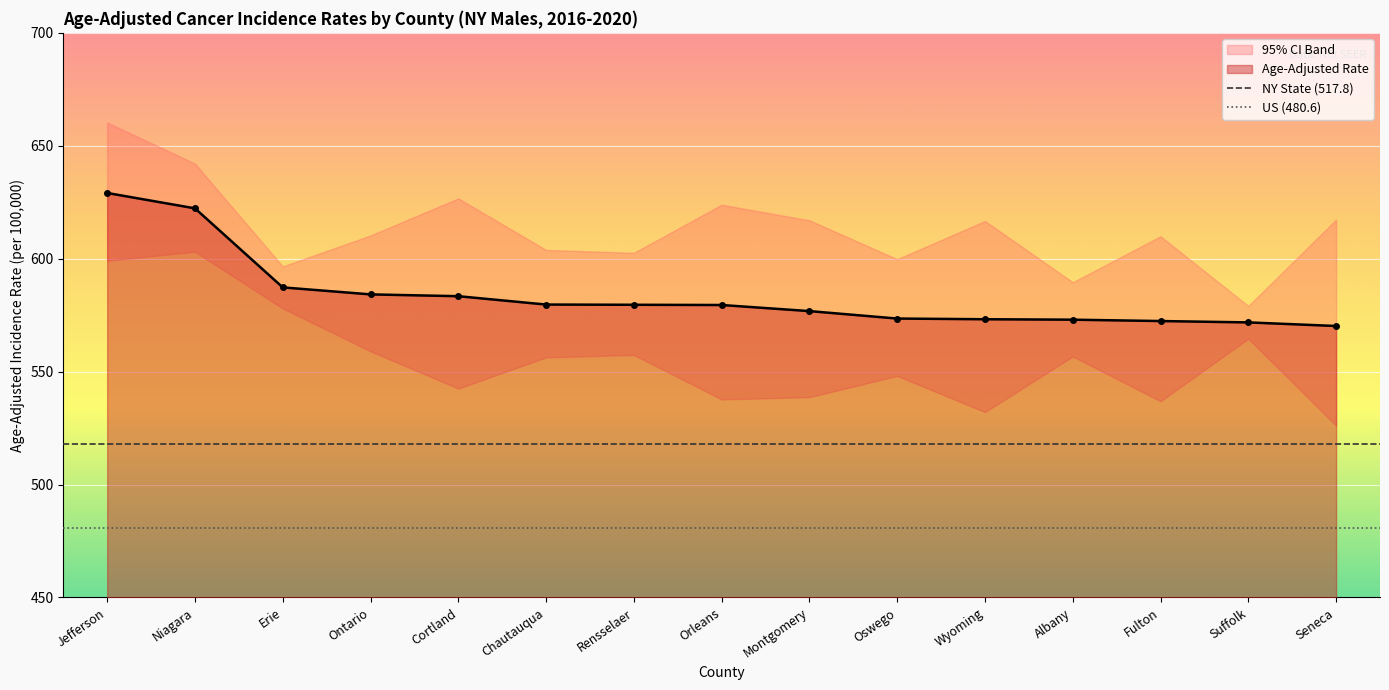

What is the highest value of the Age-Adjusted Rate series?

629.1